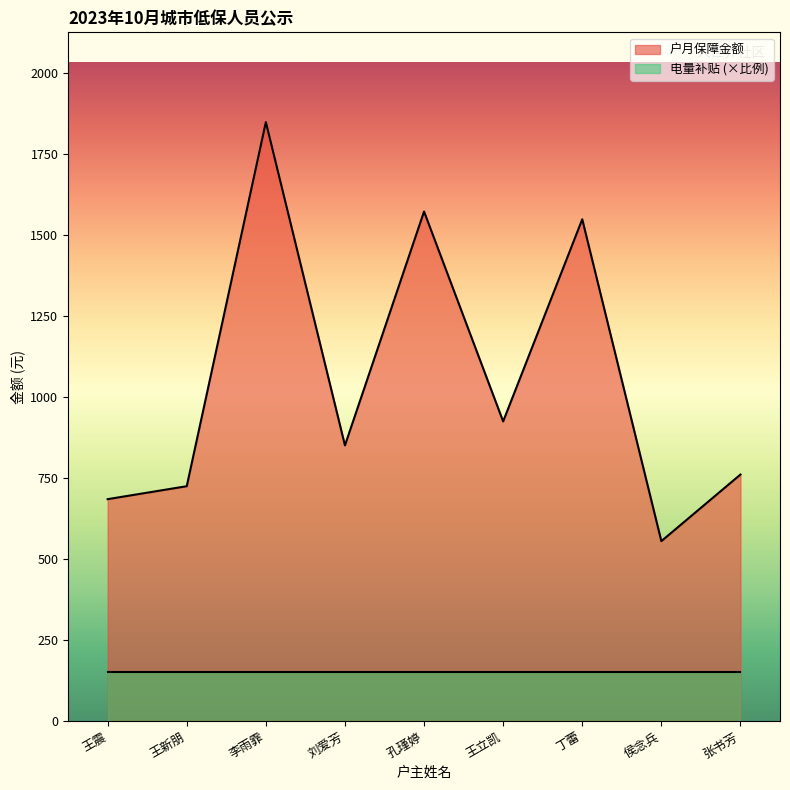

What is the difference between the maximum and second lowest values?

1164.0